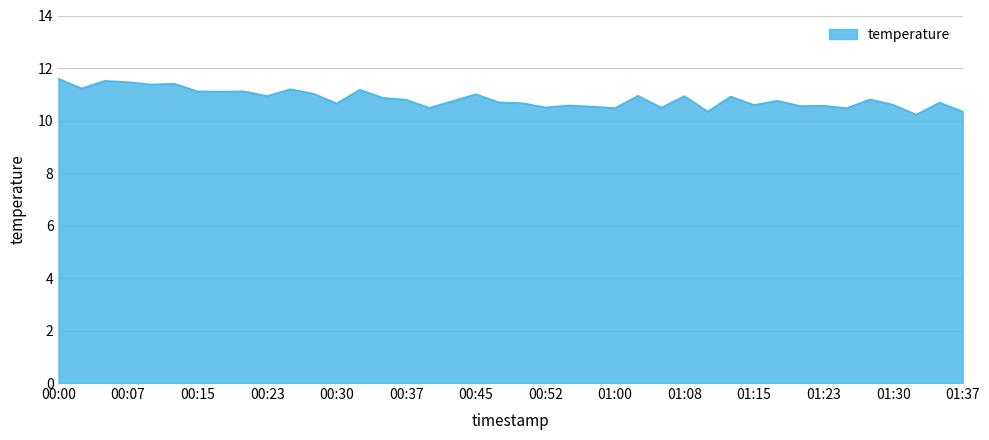

What is the minimum value shown in the chart?

10.2